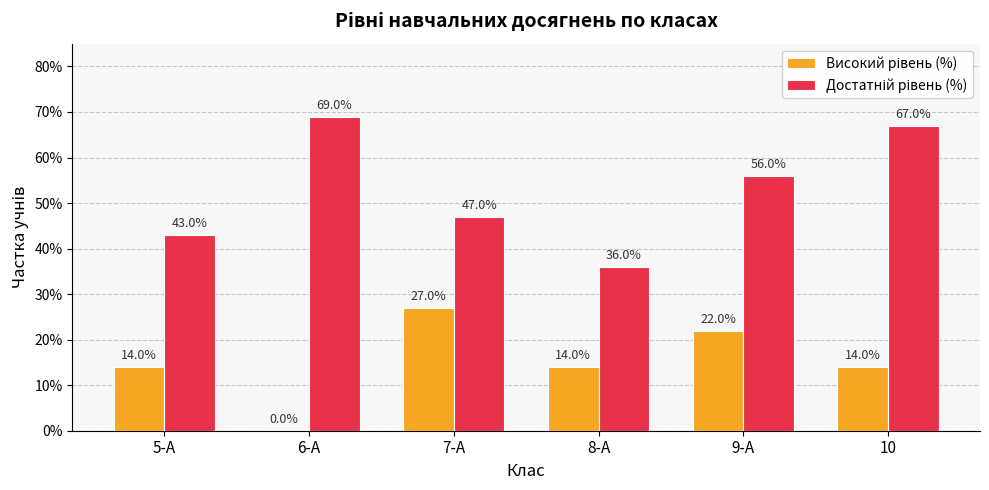

Reading left to right, what are all the values shown in this chart?

Високий рівень (%): 5-А=0.1	6-А=0.0	7-А=0.3	8-А=0.1	9-А=0.2	10=0.1
Достатній рівень (%): 5-А=0.4	6-А=0.7	7-А=0.5	8-А=0.4	9-А=0.6	10=0.7